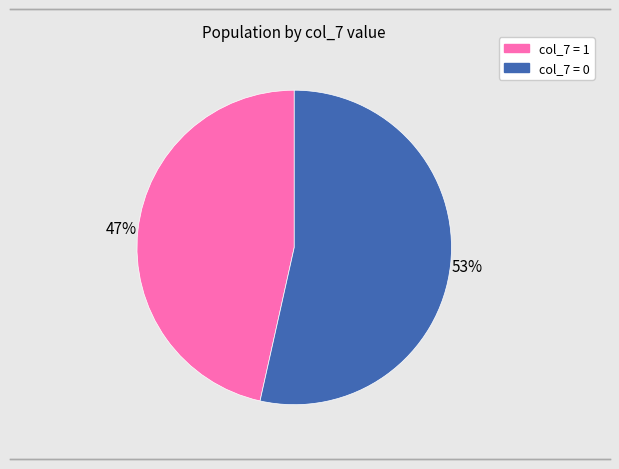

To the nearest percent, what is the average slice percentage?

50%